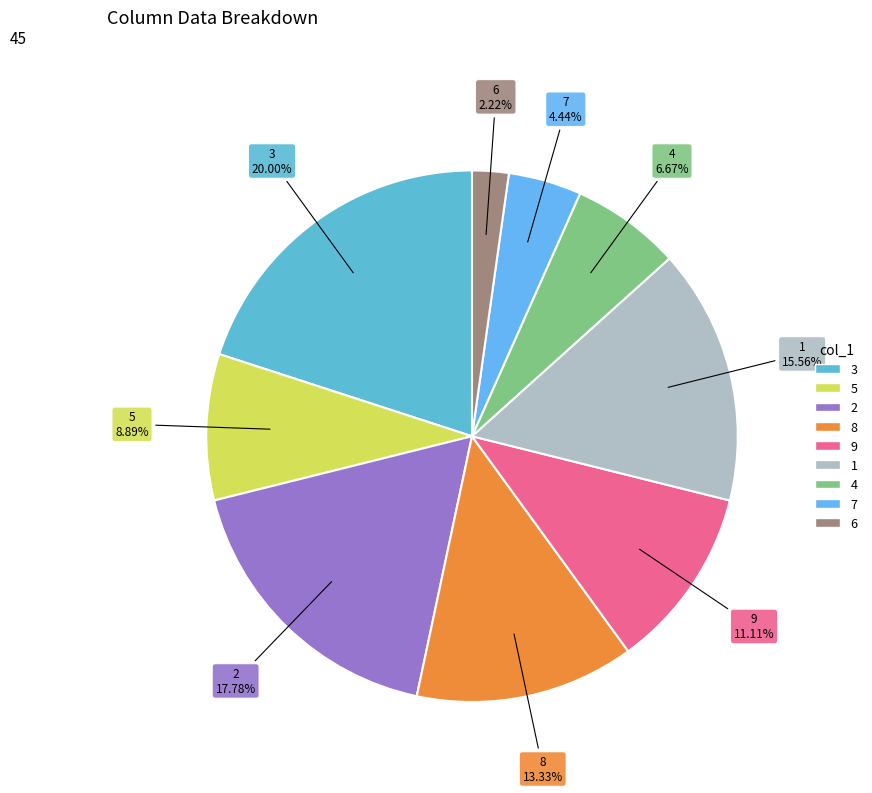

To the nearest percent, what is the difference between the 9 and 7 slice percentages?

7%